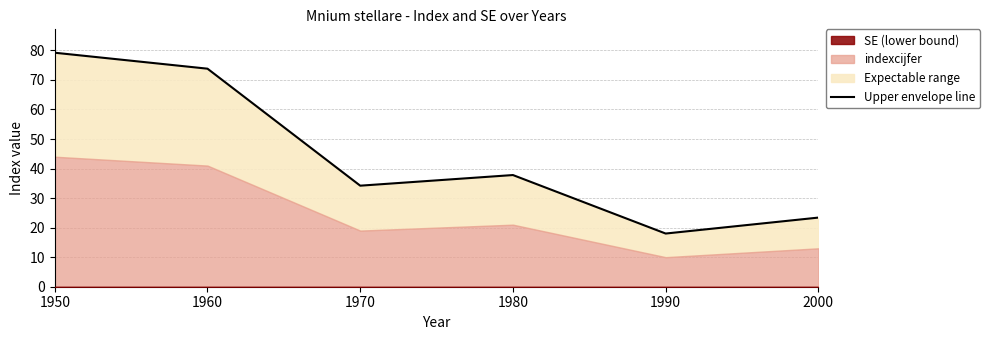

Count the number of values greater than 37.

3